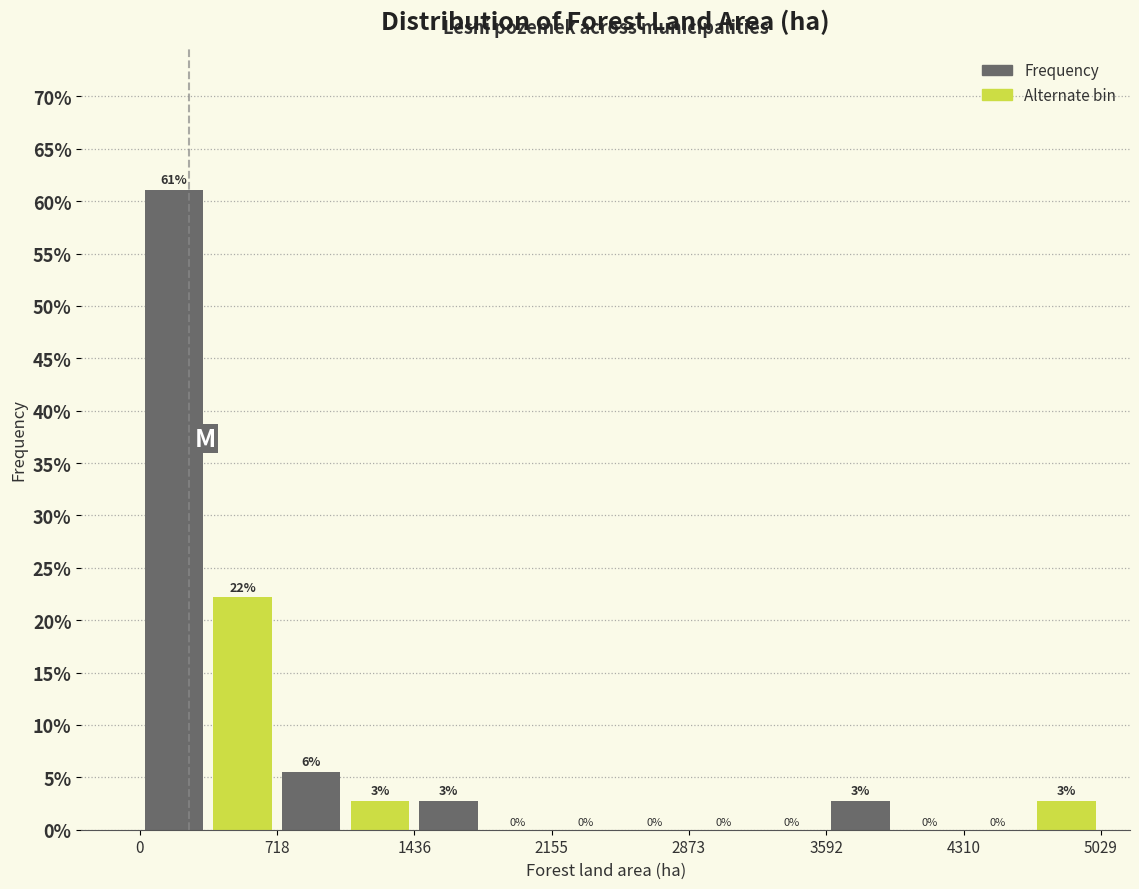

Around what value on the x-axis is the tallest bar? Give the approximate position of its centre, as read against the axis.

200